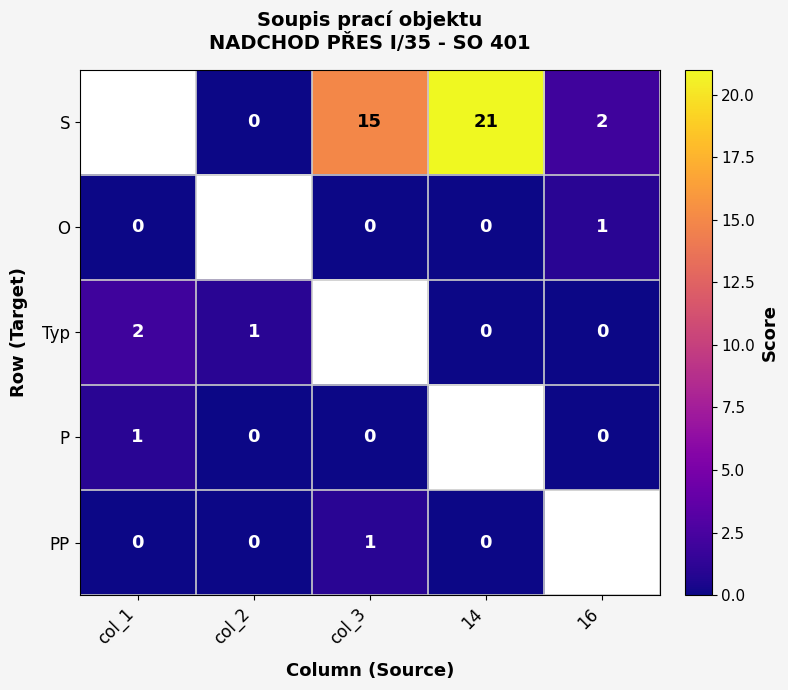

The Typ series shows 3 at col_1. True or false?

False